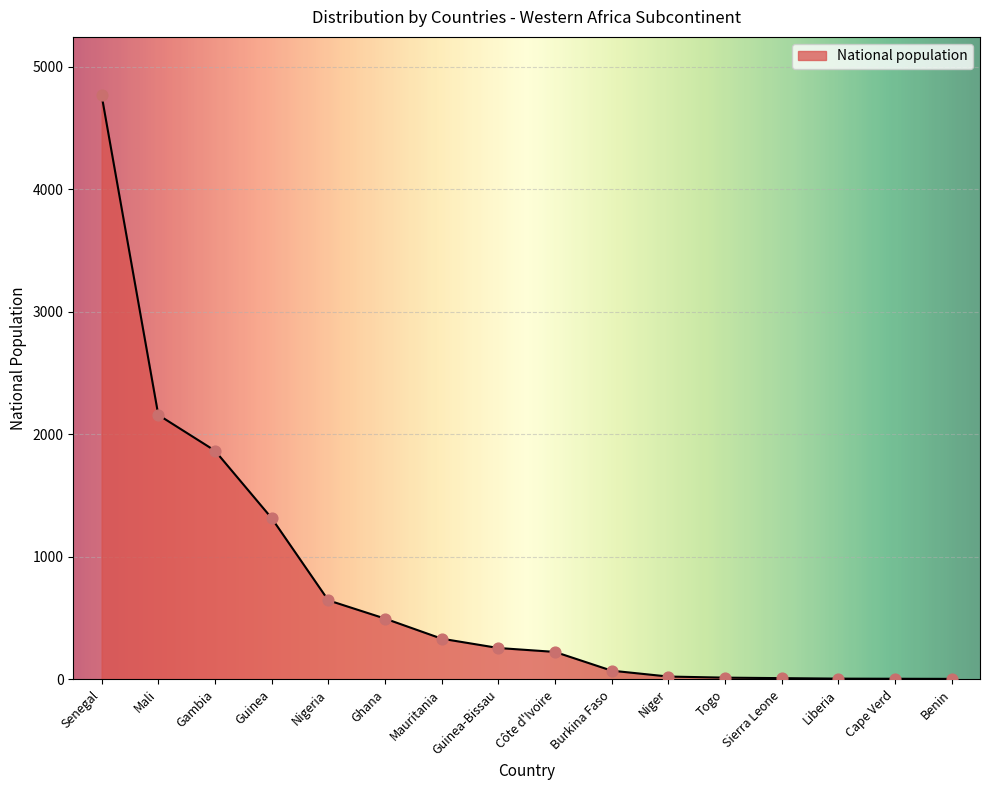

Approximately how many times larger is the value at Côte d'Ivoire compared to Nigeria?

0.3